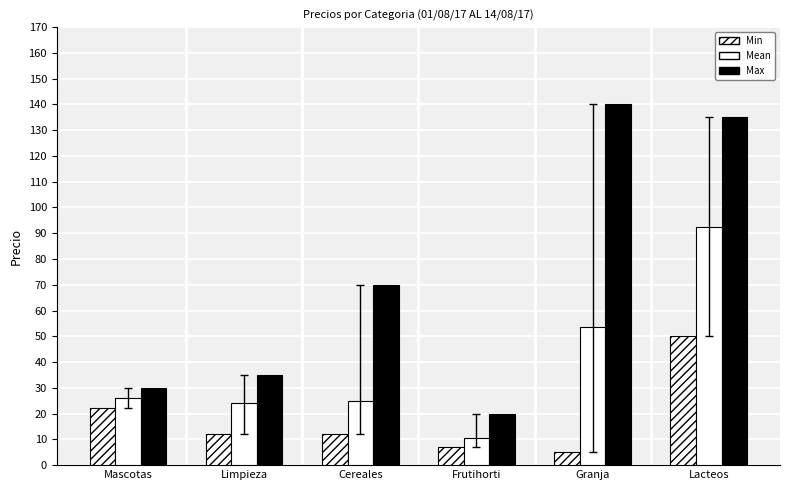

Read the Min value at Limpieza.

12.0